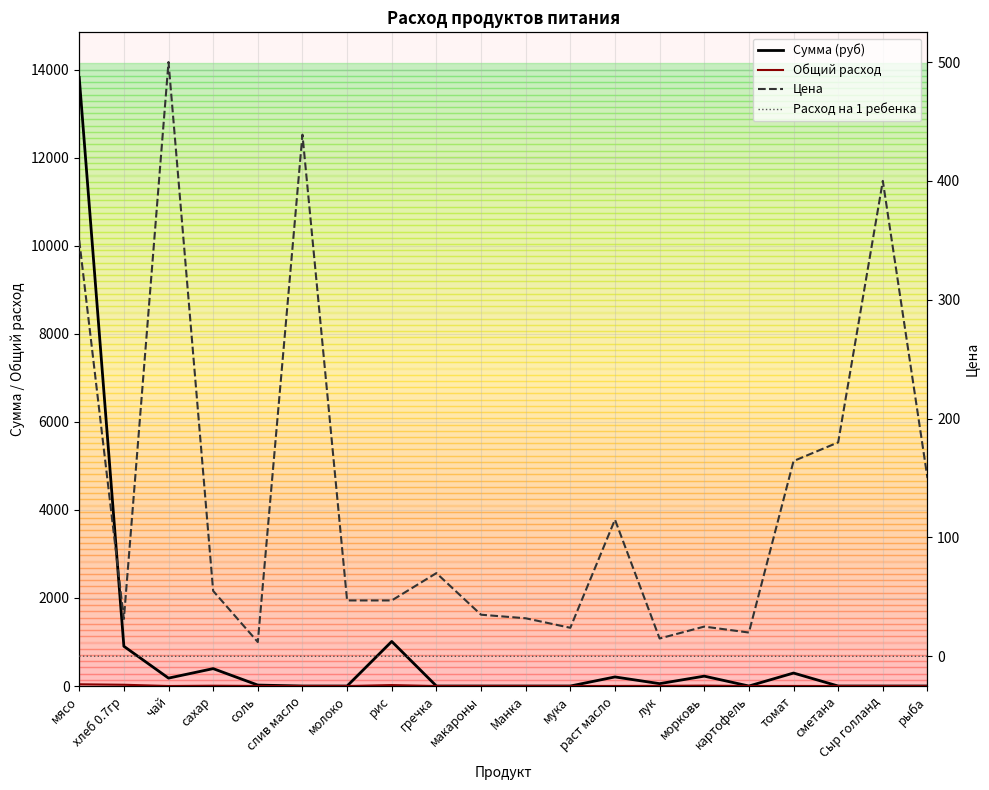

What is the greatest value displayed?

13821.5